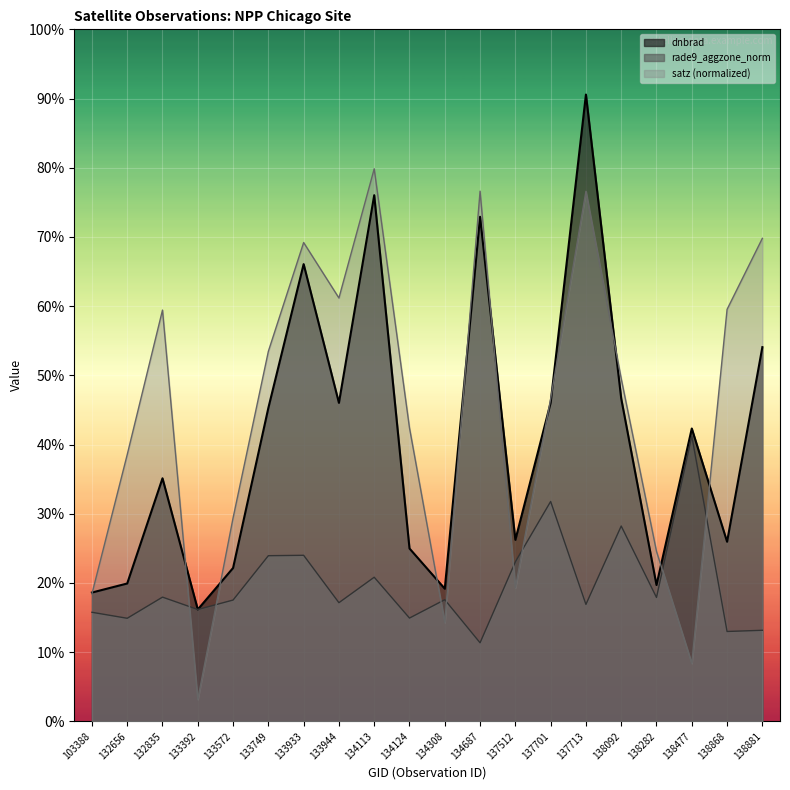

At which label is satz closest to 2?

132656